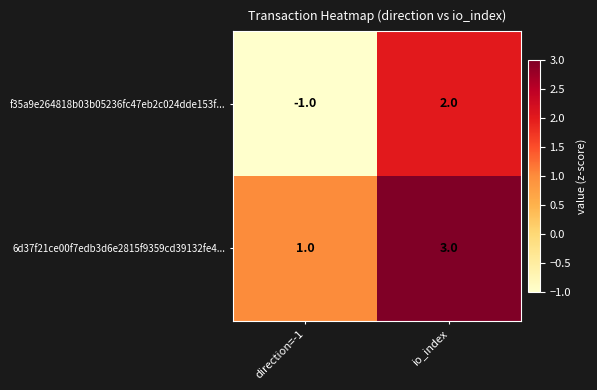

Which series changed the most between direction=-1 and io_index?

f35a9e264818b03b05236fc47eb2c024dde153f...